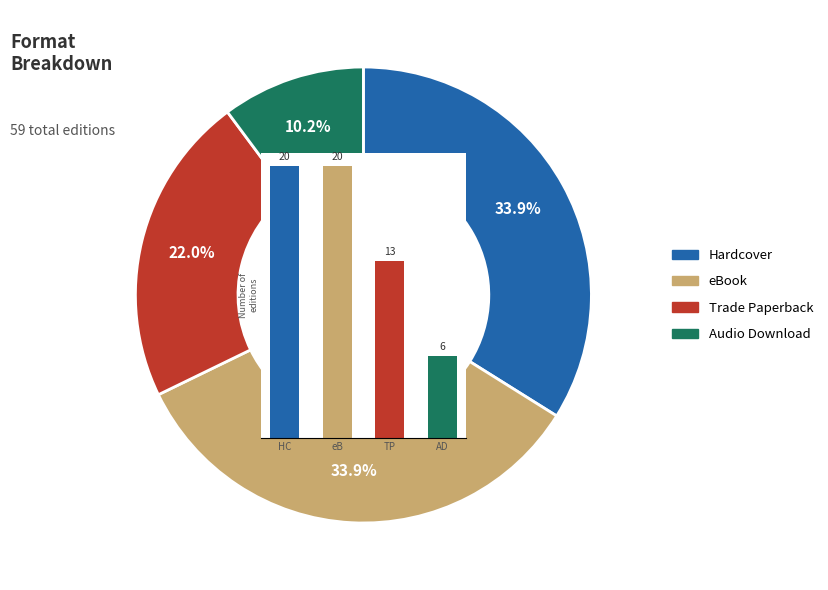

Is there any slice that represents more than half of the pie?

No